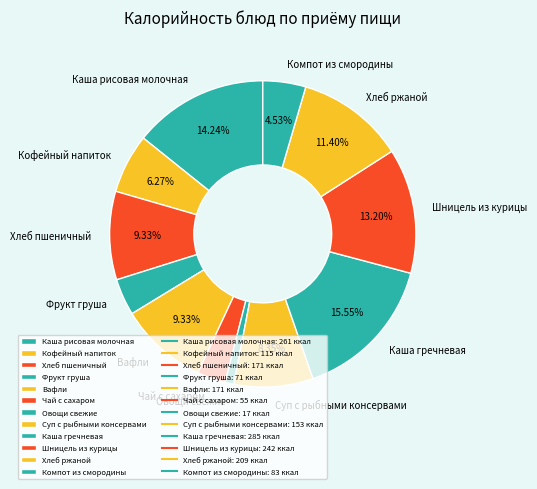

How many segments does this pie chart have?

12